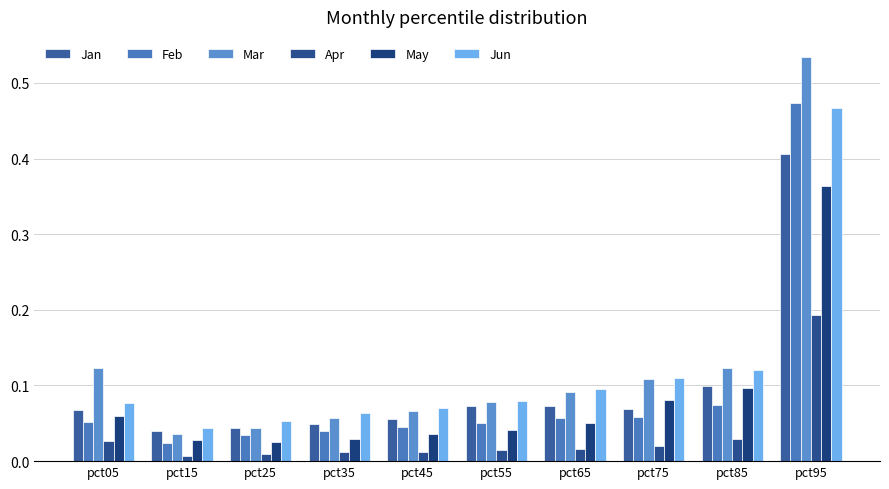

What are all the series names shown in the legend?

Jan, Feb, Mar, Apr, May, Jun